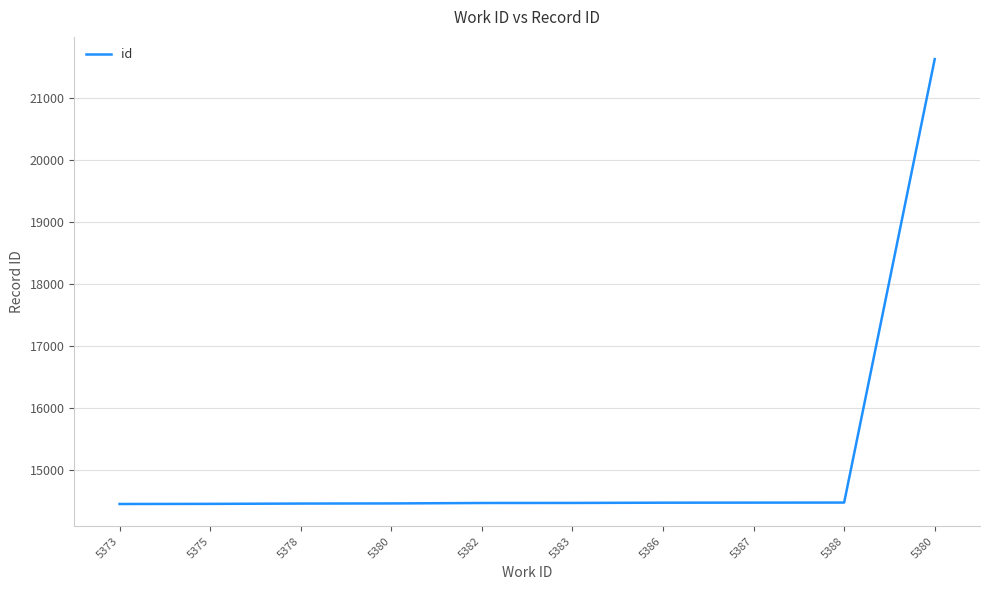

True or false: the data shows 14469 at 5383.

True